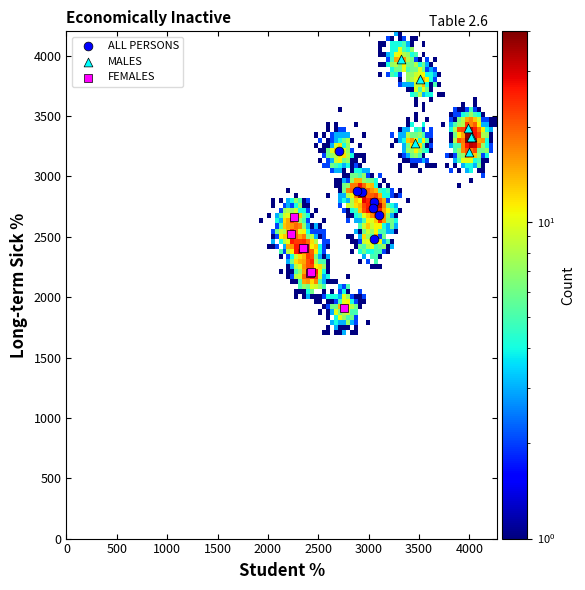

Which series reaches the maximum Y coordinate?

MALES